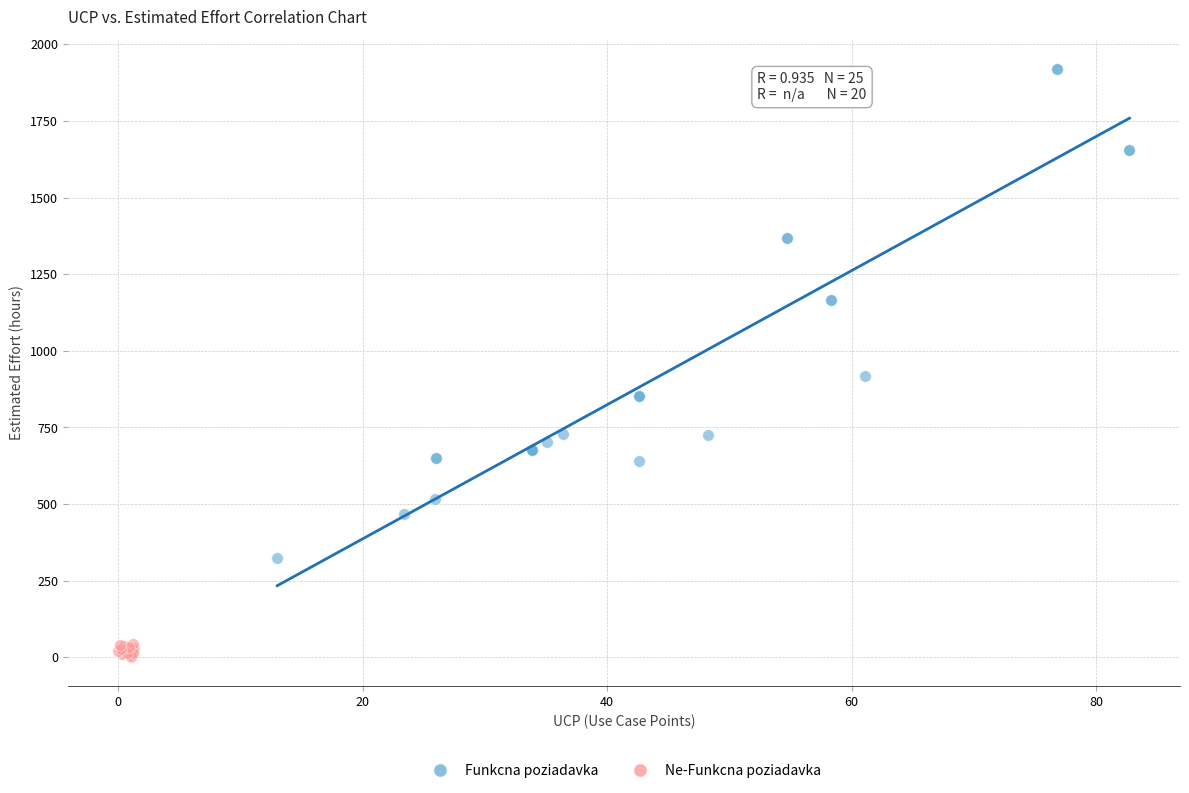

Which series contains the highest Y value?

Funkcna poziadavka